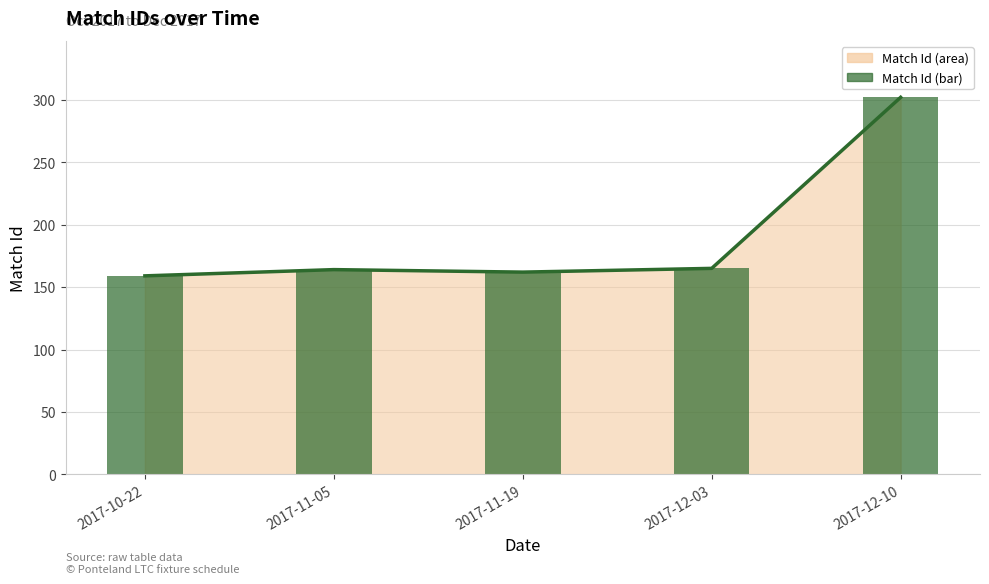

What is the difference between the Match Id trend values at 2017-12-10 and 2017-12-03?

137